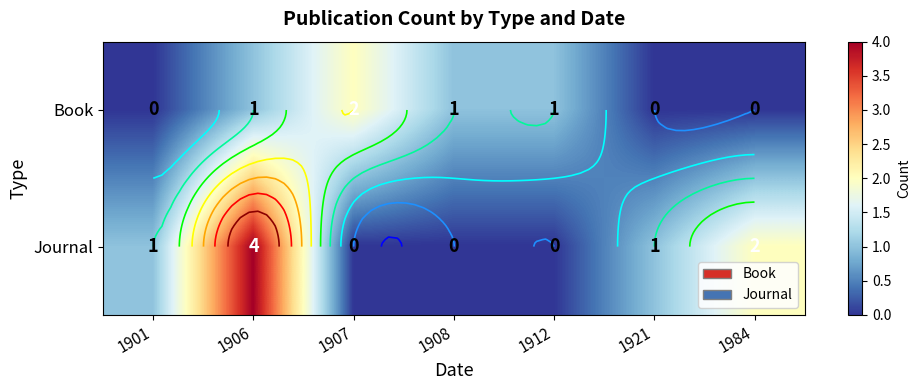

Which category has the highest value across all series?

1906